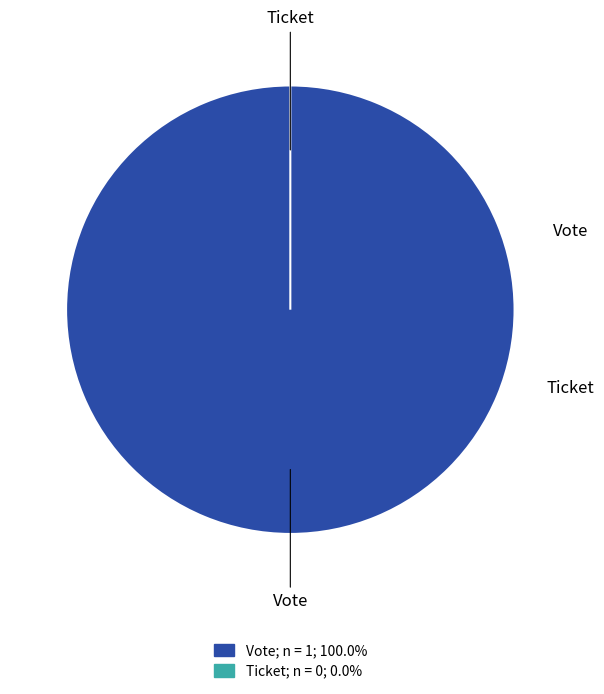

Count the number of slices in the pie.

2